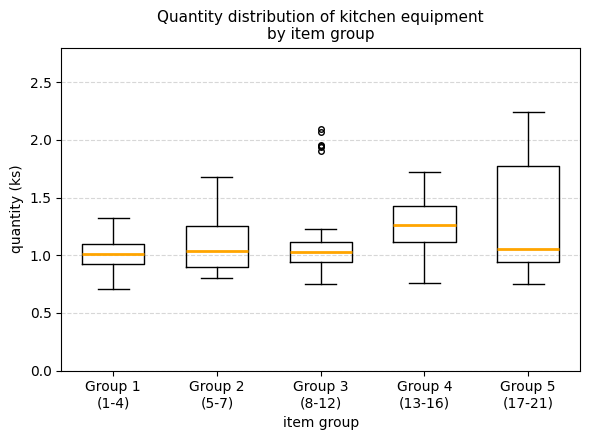

Reading left to right, read every box against the y-axis: the position of its median line, the range the box covers, and the ends of its whiskers. The values are not printed on the chart, so give them approximately, as read against the axis.

Group 1 (1-4): median 1.00, box 0.95 to 1.10, whiskers 0.70 to 1.30
Group 2 (5-7): median 1.05, box 0.90 to 1.25, whiskers 0.80 to 1.70
Group 3 (8-12): median 1.05, box 0.95 to 1.10, whiskers 0.75 to 1.20
Group 4 (13-16): median 1.25, box 1.10 to 1.40, whiskers 0.75 to 1.70
Group 5 (17-21): median 1.05, box 0.95 to 1.75, whiskers 0.75 to 2.25